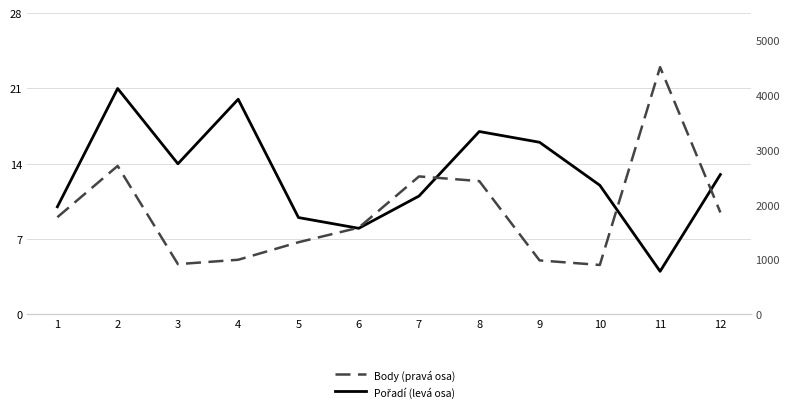

What is the difference between the maximum and minimum values in the Pořadí (levá osa) series?

17